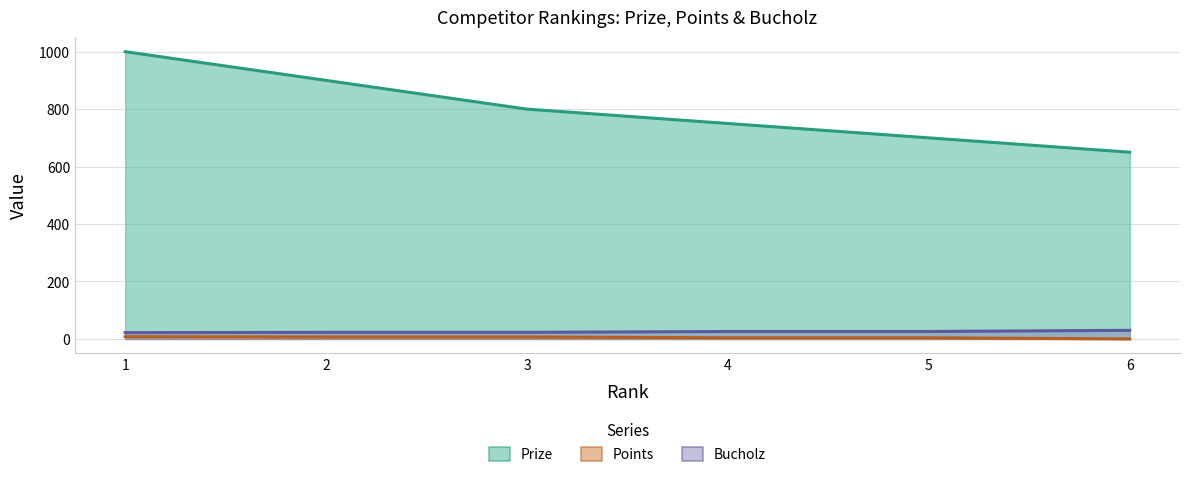

What is the approximate value of Bucholz at 4?

26